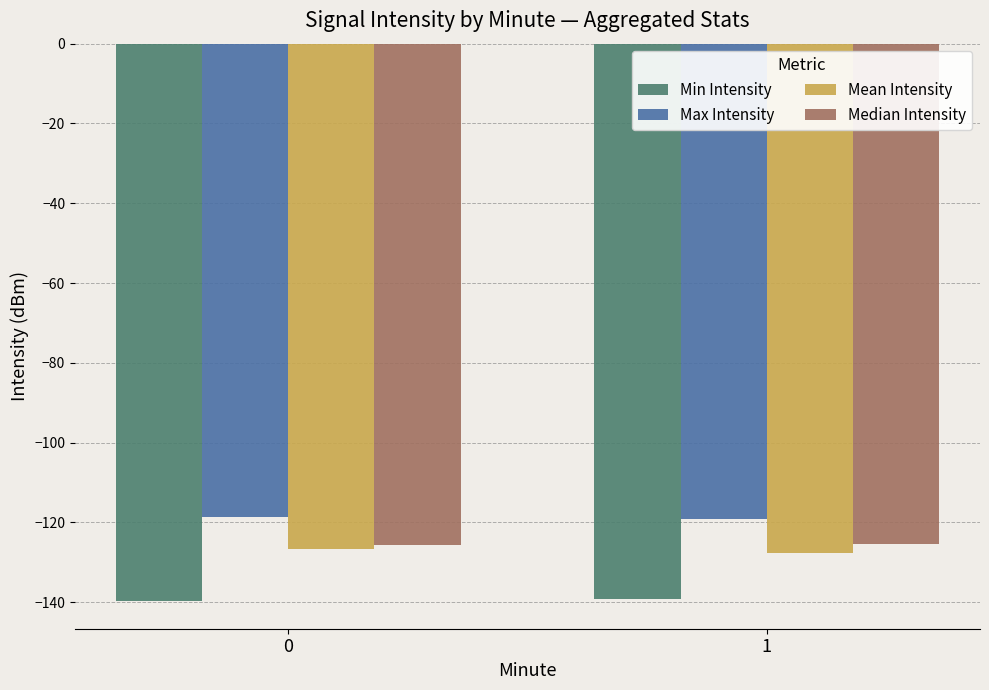

What is the spread (max minus min) of values at 1?

20.0